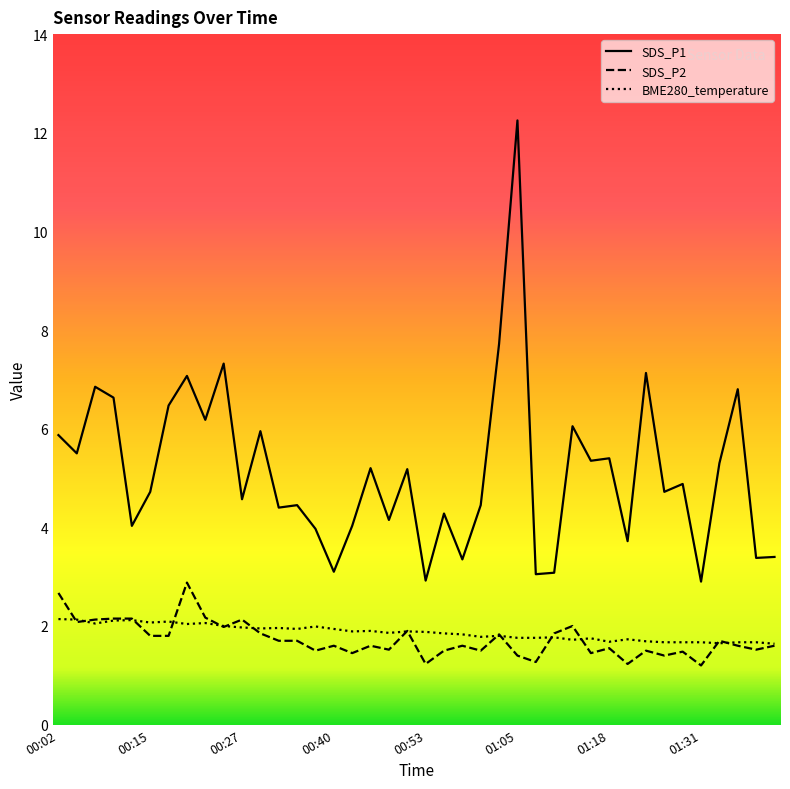

Which series has the largest range (max minus min)?

SDS_P1